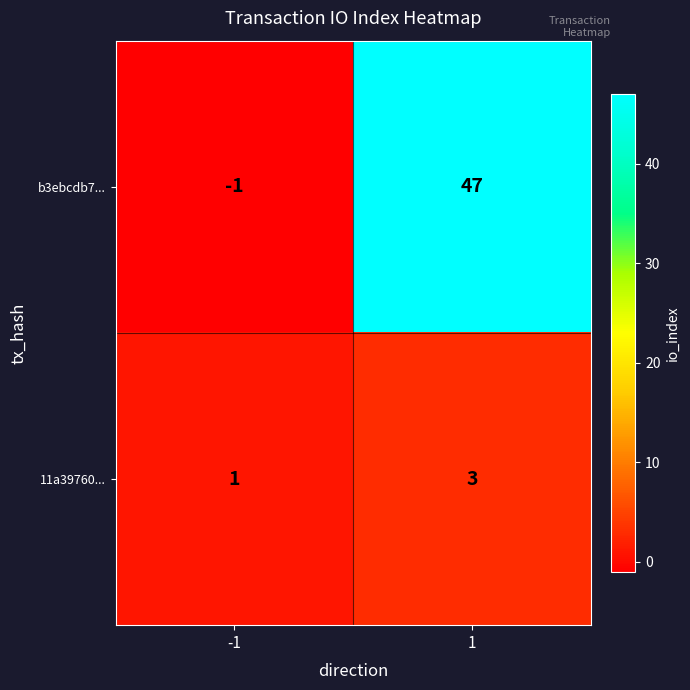

What is the maximum value for b3ebcdb7...?

47